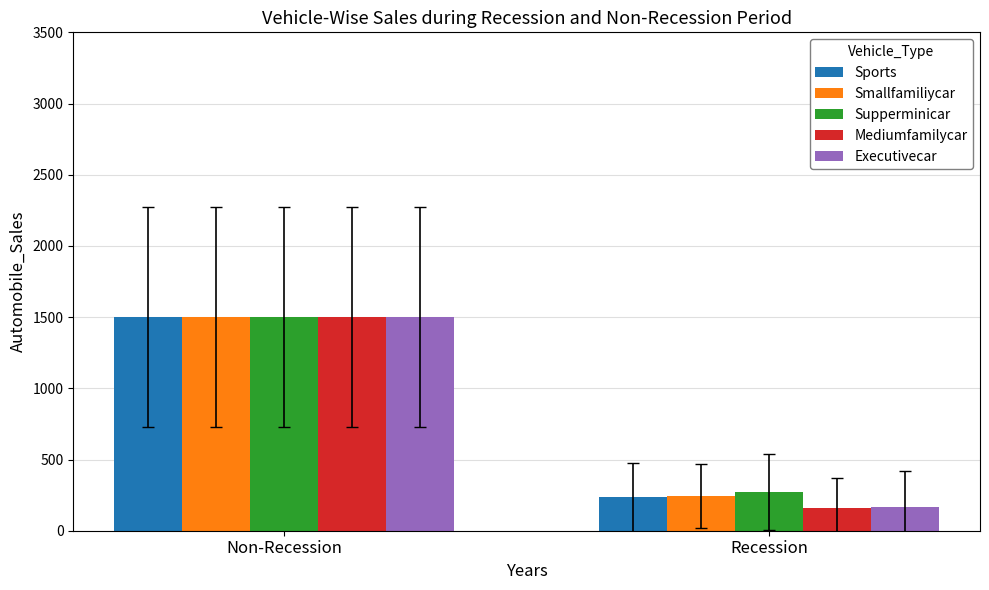

At which category is the sum across all series the highest?

Non-Recession